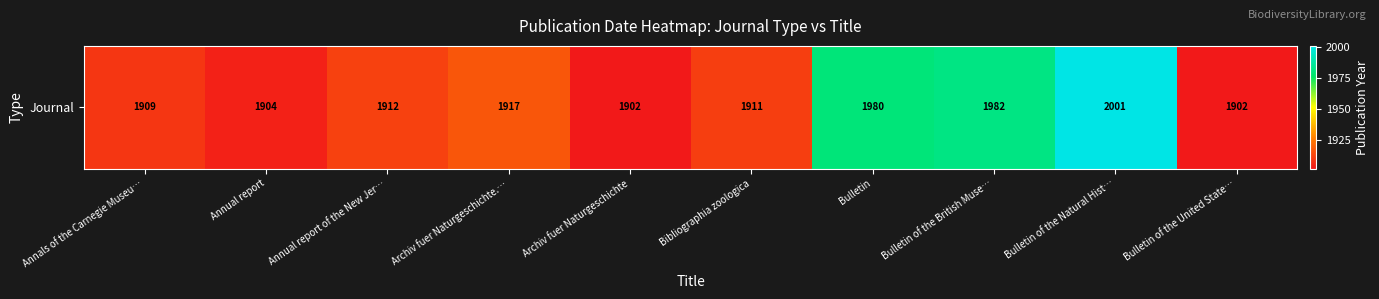

What is the difference between the second highest and second lowest values?

80